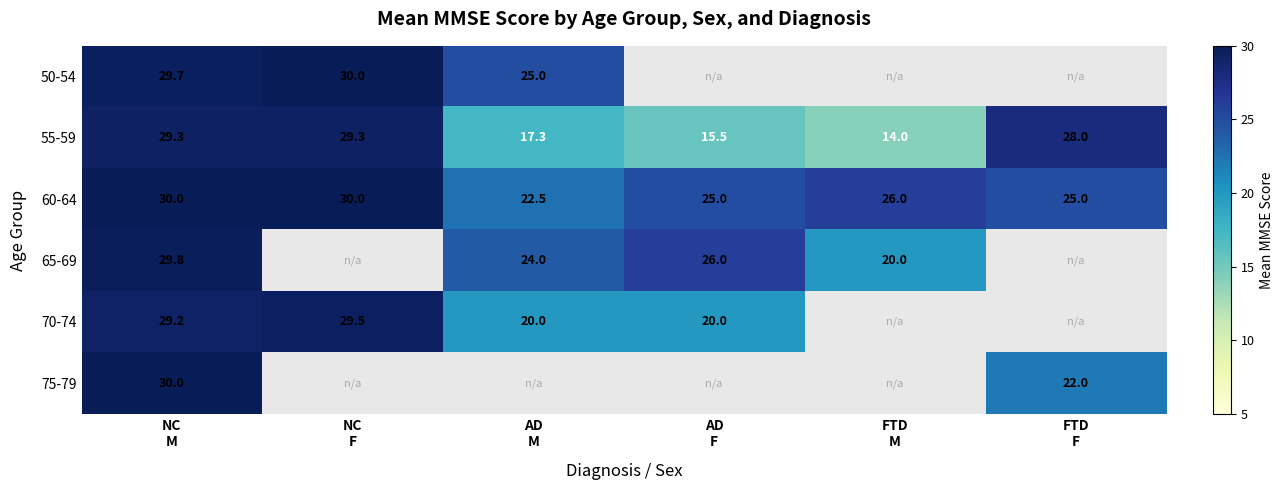

Rank the series by their maximum value, from highest to lowest.

50-54, 60-64, 75-79, 65-69, 70-74, 55-59